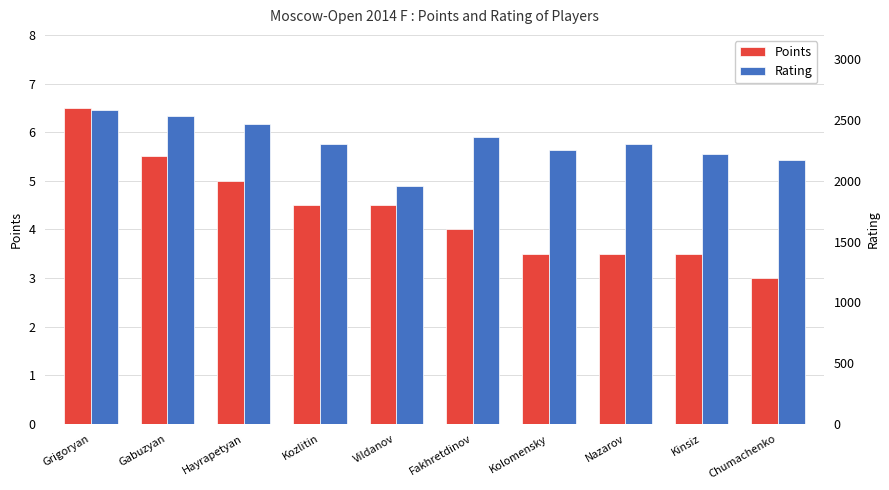

Which series has the largest range (max minus min)?

Rating